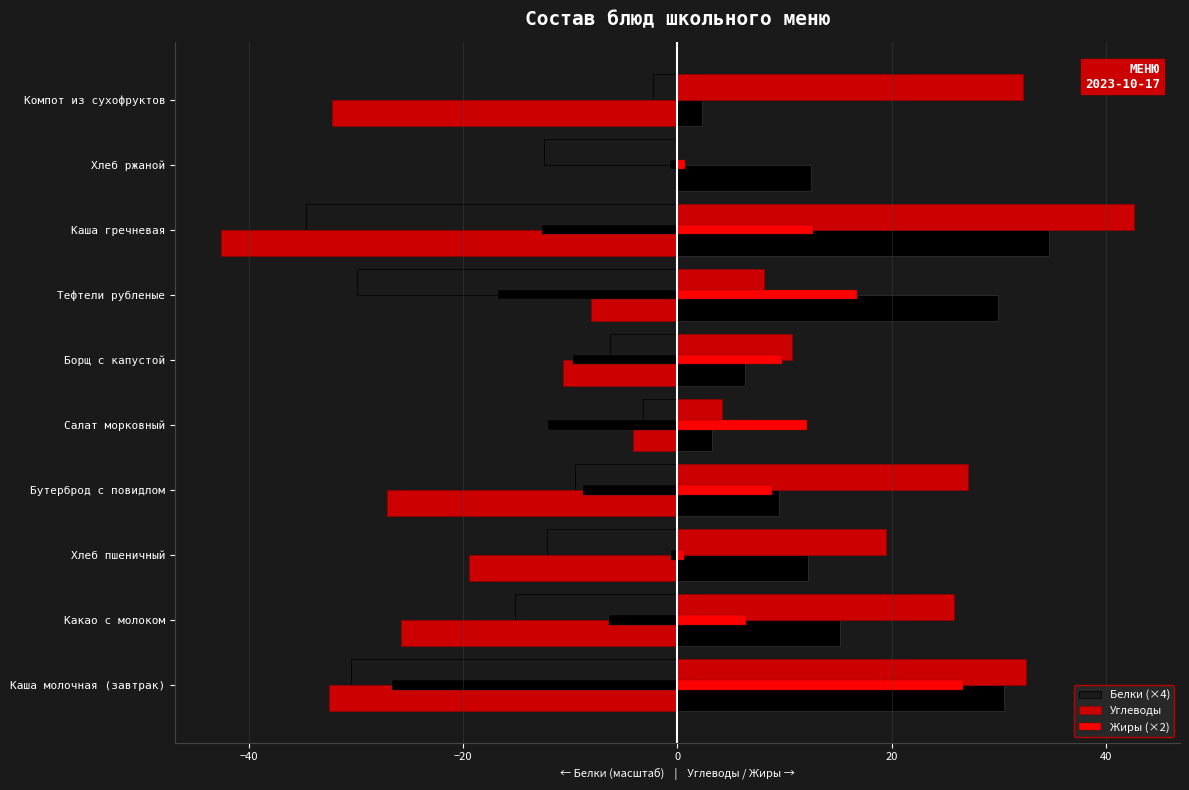

Count the number of categories in the chart.

10